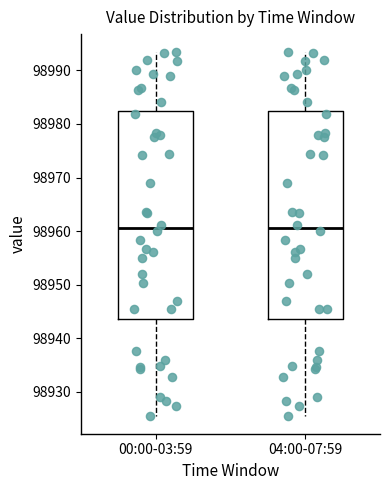

Reading left to right, read every box against the y-axis: the position of its median line, the range the box covers, and the ends of its whiskers. The values are not printed on the chart, so give them approximately, as read against the axis.

00:00-03:59: median 98961, box 98943 to 98982, whiskers 98926 to 98993
04:00-07:59: median 98961, box 98943 to 98982, whiskers 98926 to 98993